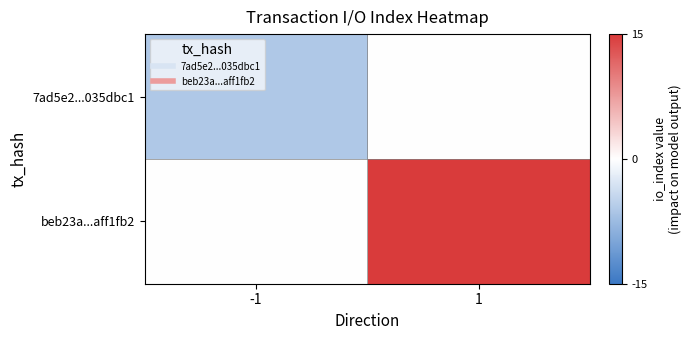

What is the greatest value displayed?

15